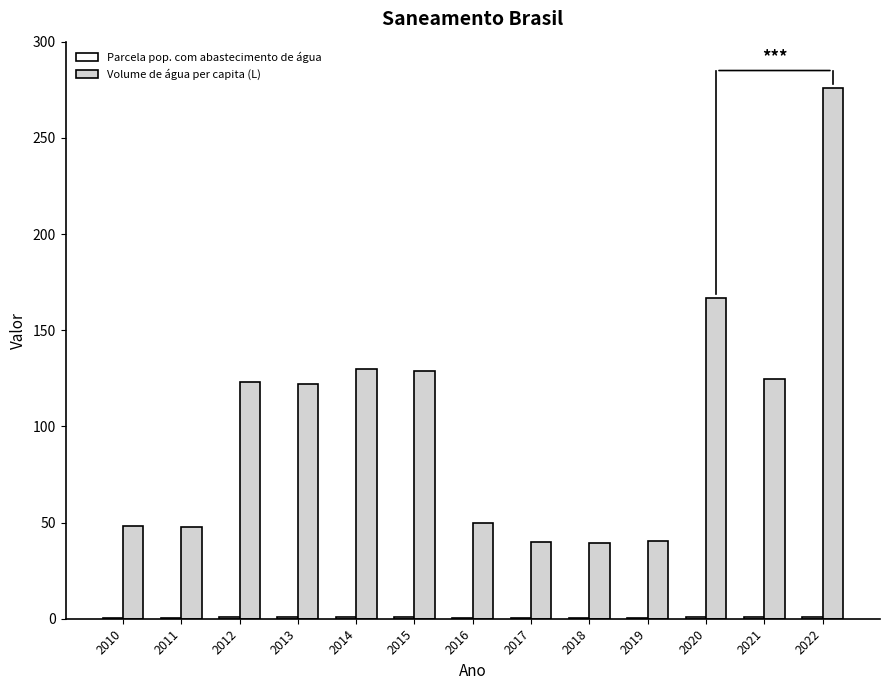

What is the total value across all series at 2020?

167.6